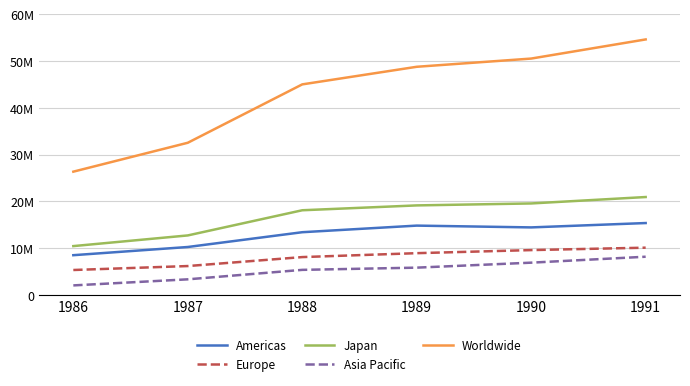

What is the total value across all series at 1989?

97525852